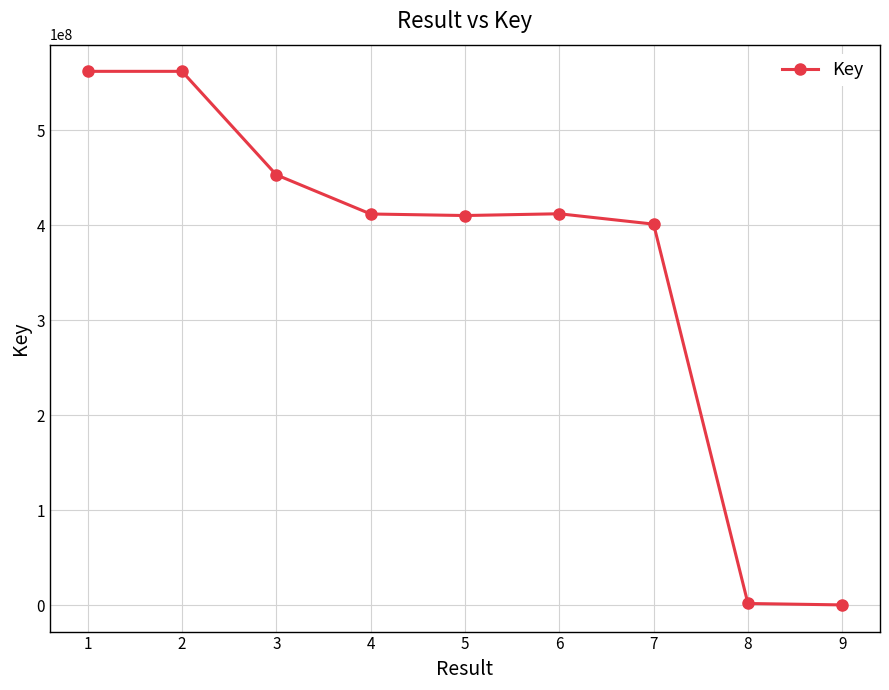

What is the maximum value shown in the chart?

561741709